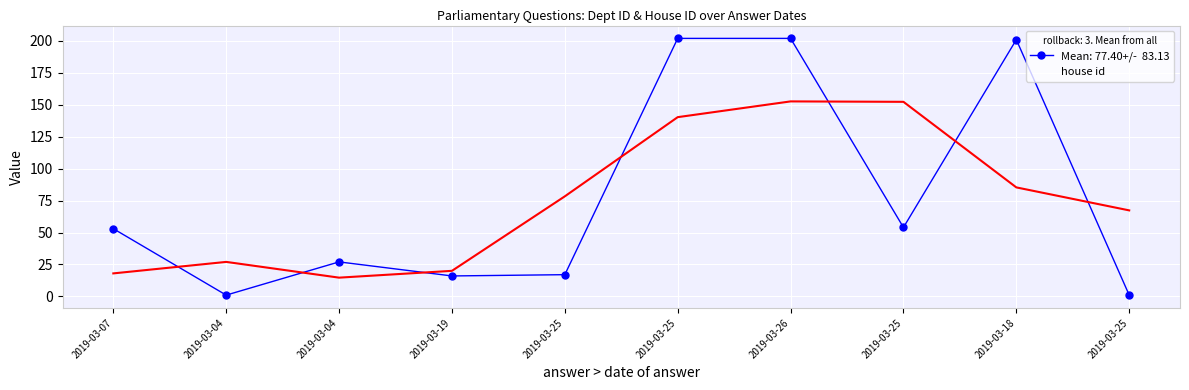

At which label is the value closest to 1?

2019-03-07